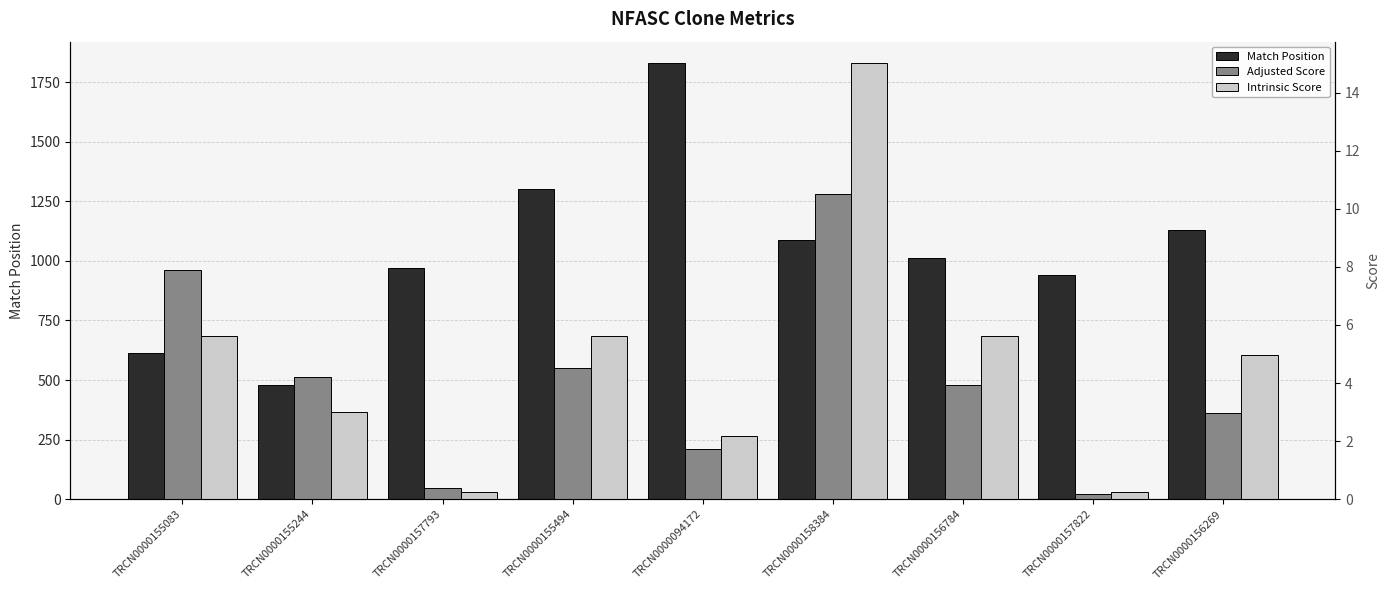

What are all the series names shown in the legend?

Match Position, Adjusted Score, Intrinsic Score